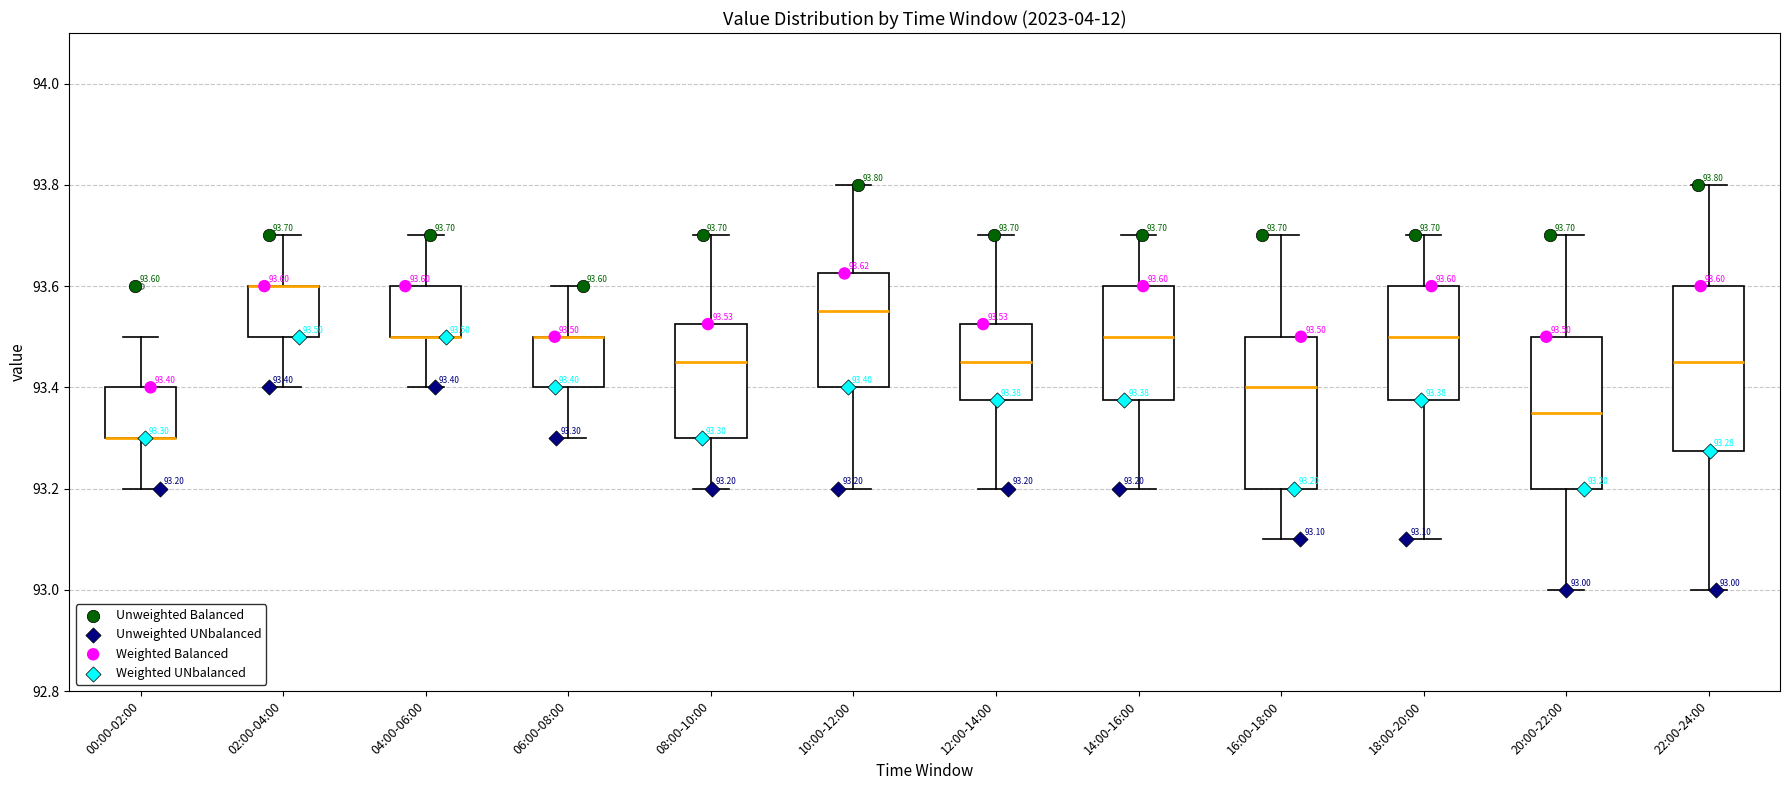

Comparing the boxes themselves (not the whiskers), which one is the tallest?

22:00-24:00